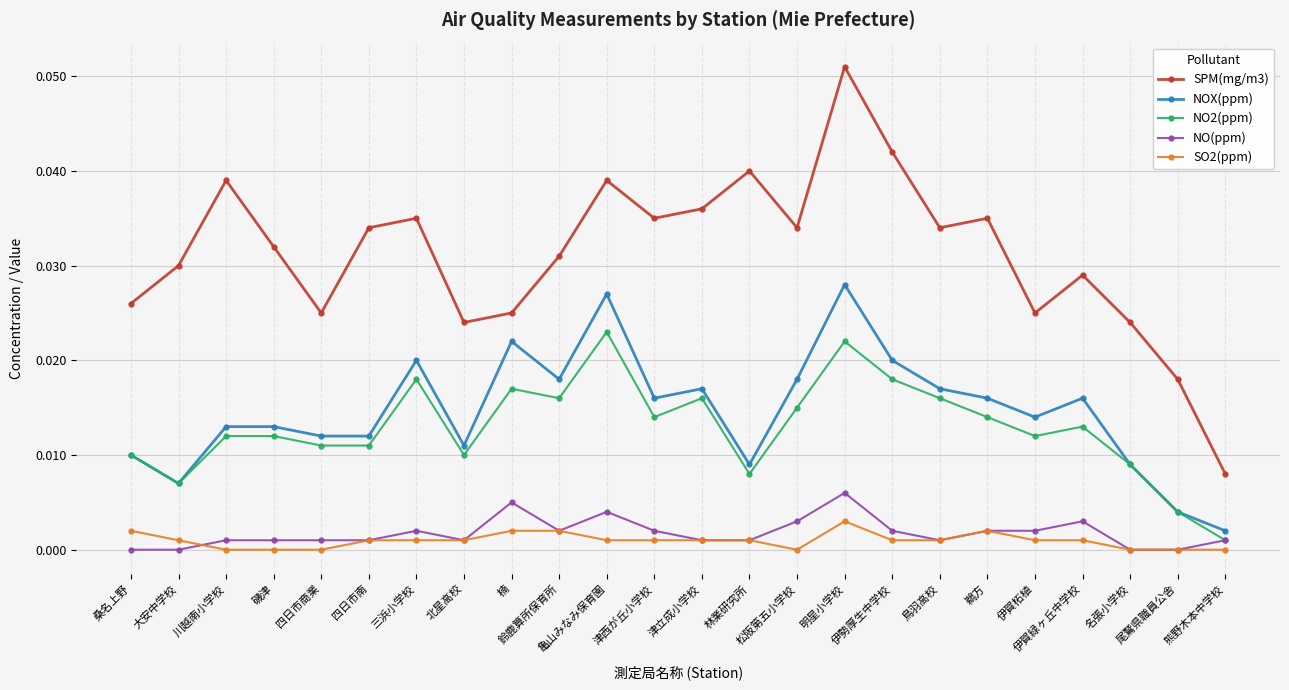

How many categories are shown in the chart?

24